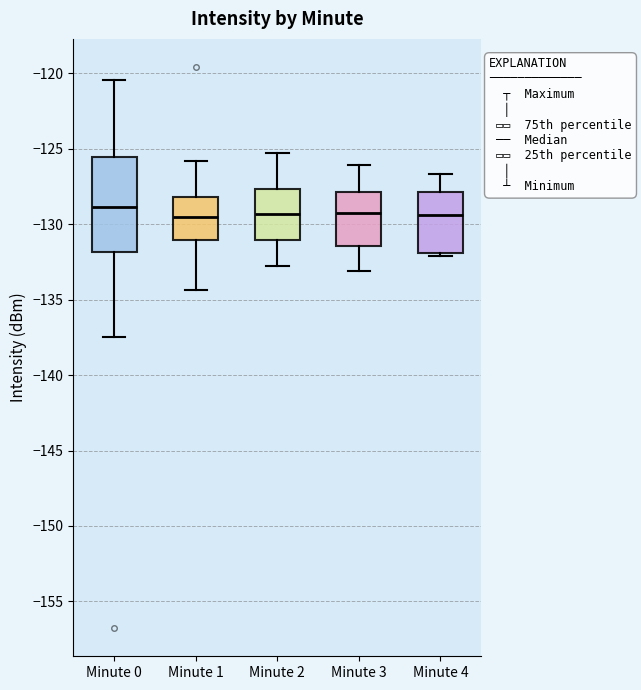

Where does the upper whisker of the box for Minute 2 end on the y-axis? The values are not printed on the chart, so give them approximately, as read against the axis.

-125.5